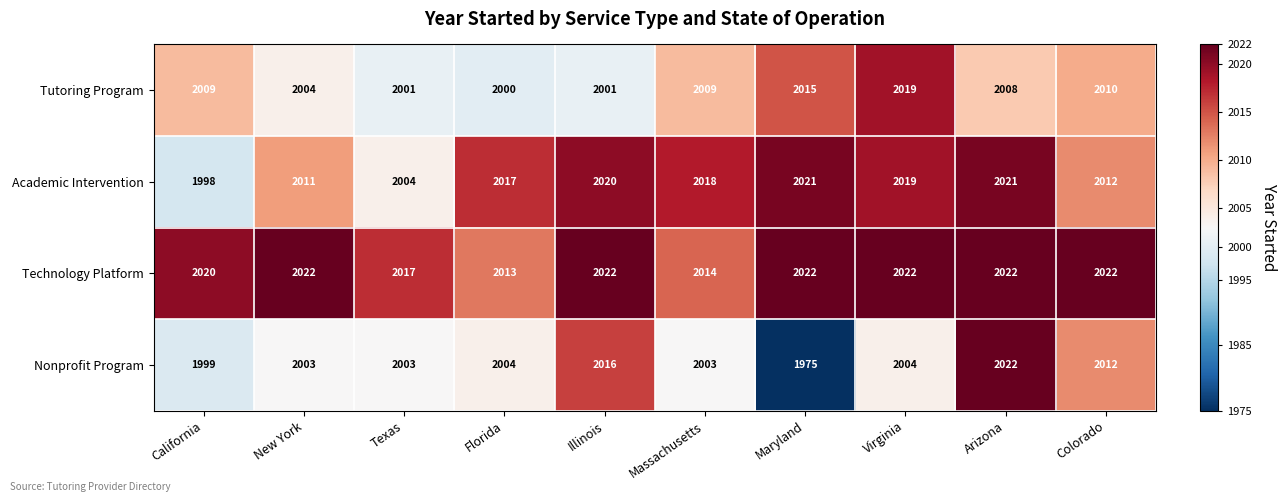

At how many categories does at least one series exceed 2013?

10